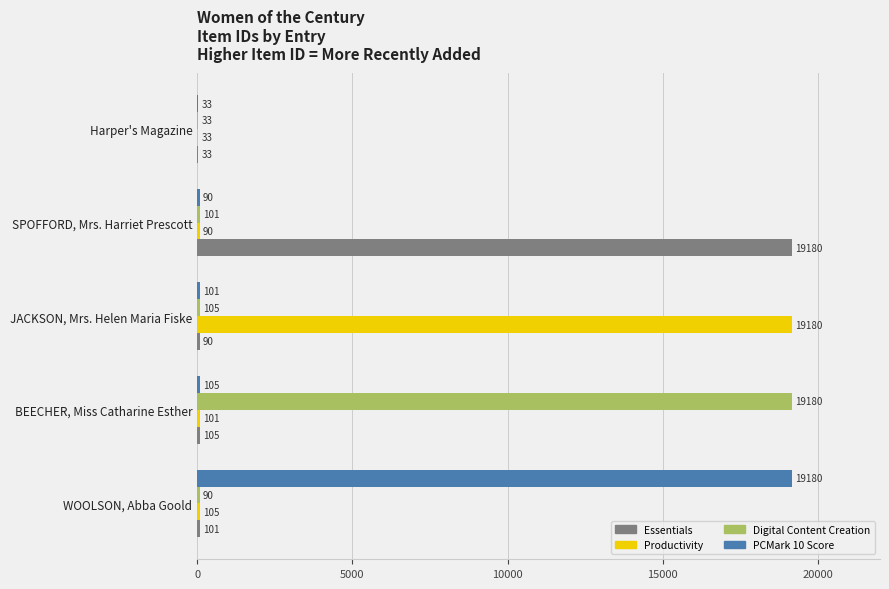

What are all the series names shown in the legend?

Essentials, Productivity, Digital Content Creation, PCMark 10 Score